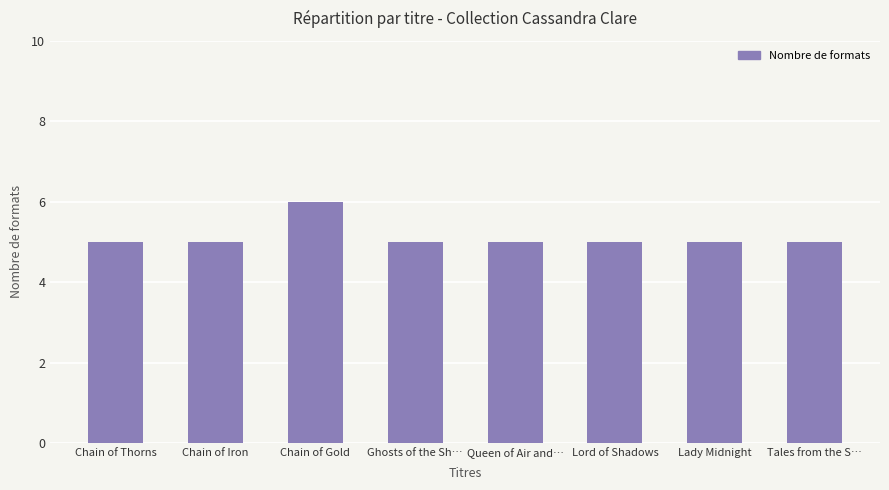

What is the approximate value at Tales from the S…?

5